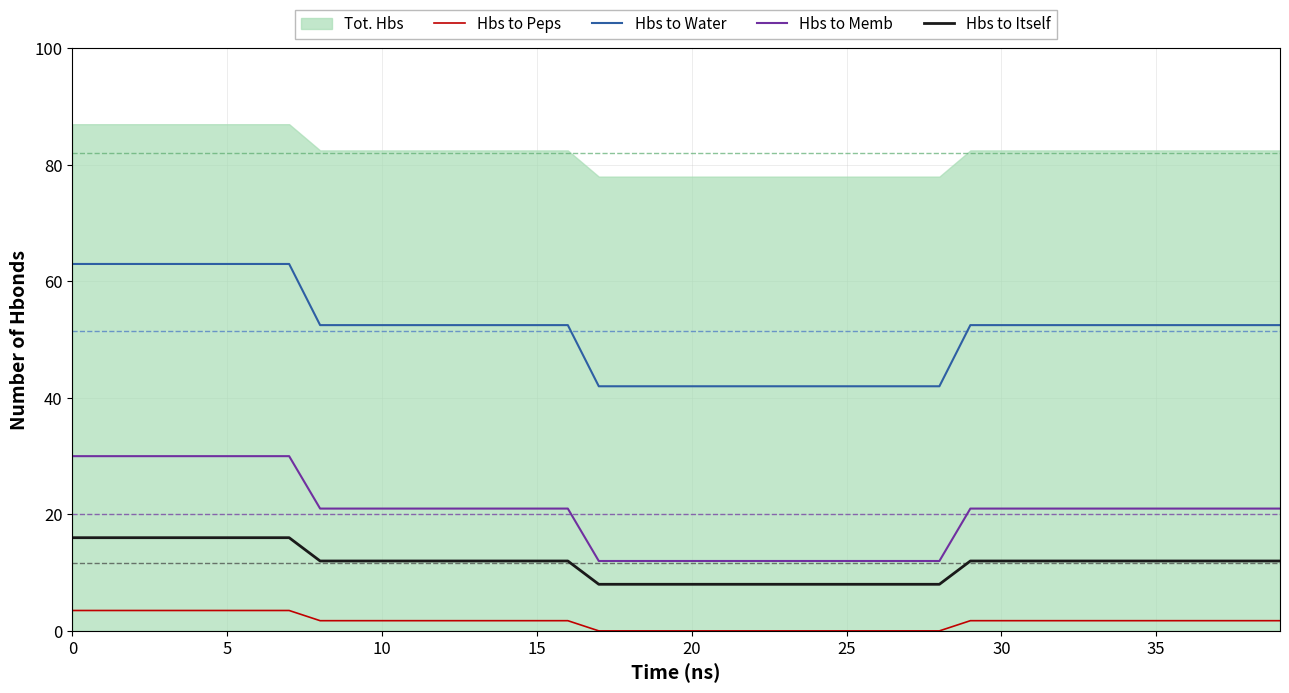

True or false: Hbs to Water and Hbs to Peps cross at least once.

False